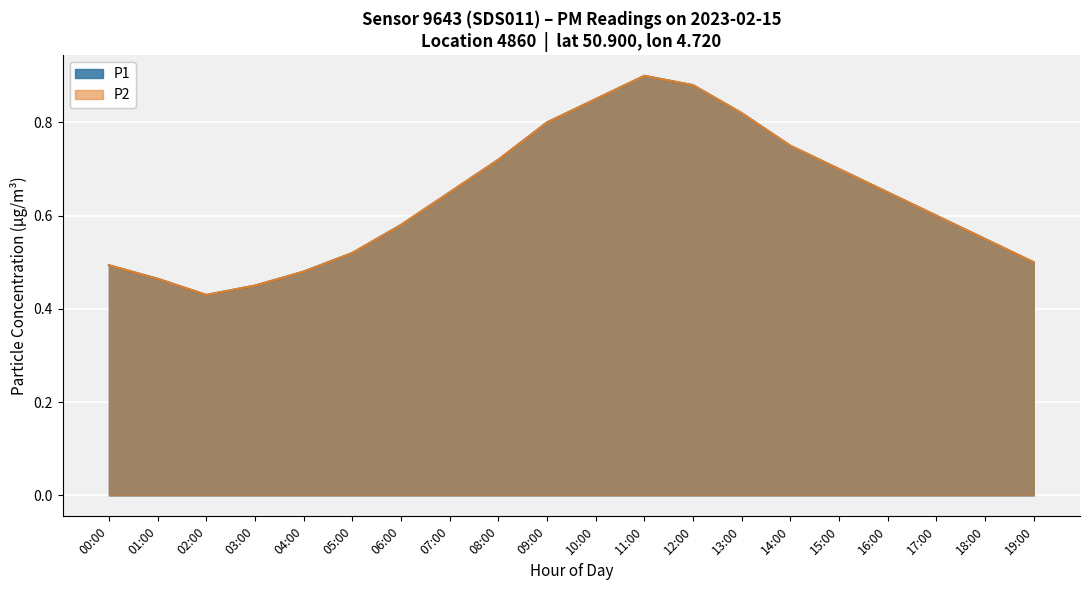

Reading right to left, transcribe all the data shown in this chart.

P1: 19:00=0.5	18:00=0.6	17:00=0.6	16:00=0.7	15:00=0.7	14:00=0.8	13:00=0.8	12:00=0.9	11:00=0.9	10:00=0.8	09:00=0.8	08:00=0.7	07:00=0.7	06:00=0.6	05:00=0.5	04:00=0.5	03:00=0.5	02:00=0.4	01:00=0.5	00:00=0.5
P2: 19:00=0.5	18:00=0.6	17:00=0.6	16:00=0.7	15:00=0.7	14:00=0.8	13:00=0.8	12:00=0.9	11:00=0.9	10:00=0.8	09:00=0.8	08:00=0.7	07:00=0.7	06:00=0.6	05:00=0.5	04:00=0.5	03:00=0.5	02:00=0.4	01:00=0.5	00:00=0.5